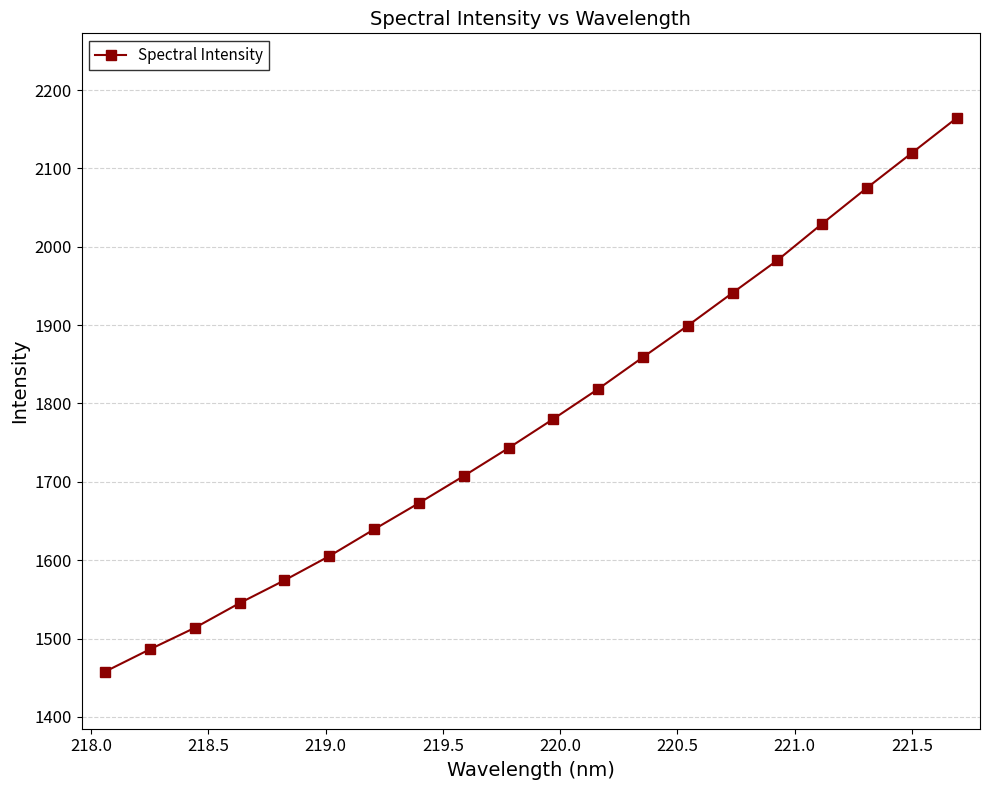

Reading left to right, what are all the values shown in this chart?

1457.8	1486.3	1513.6	1545.2	1574.3	1605.2	1639.4	1672.9	1707.4	1743.2	1780.3	1818.6	1859.1	1899.4	1941.3	1982.8	2029.5	2075.3	2119.7	2164.3